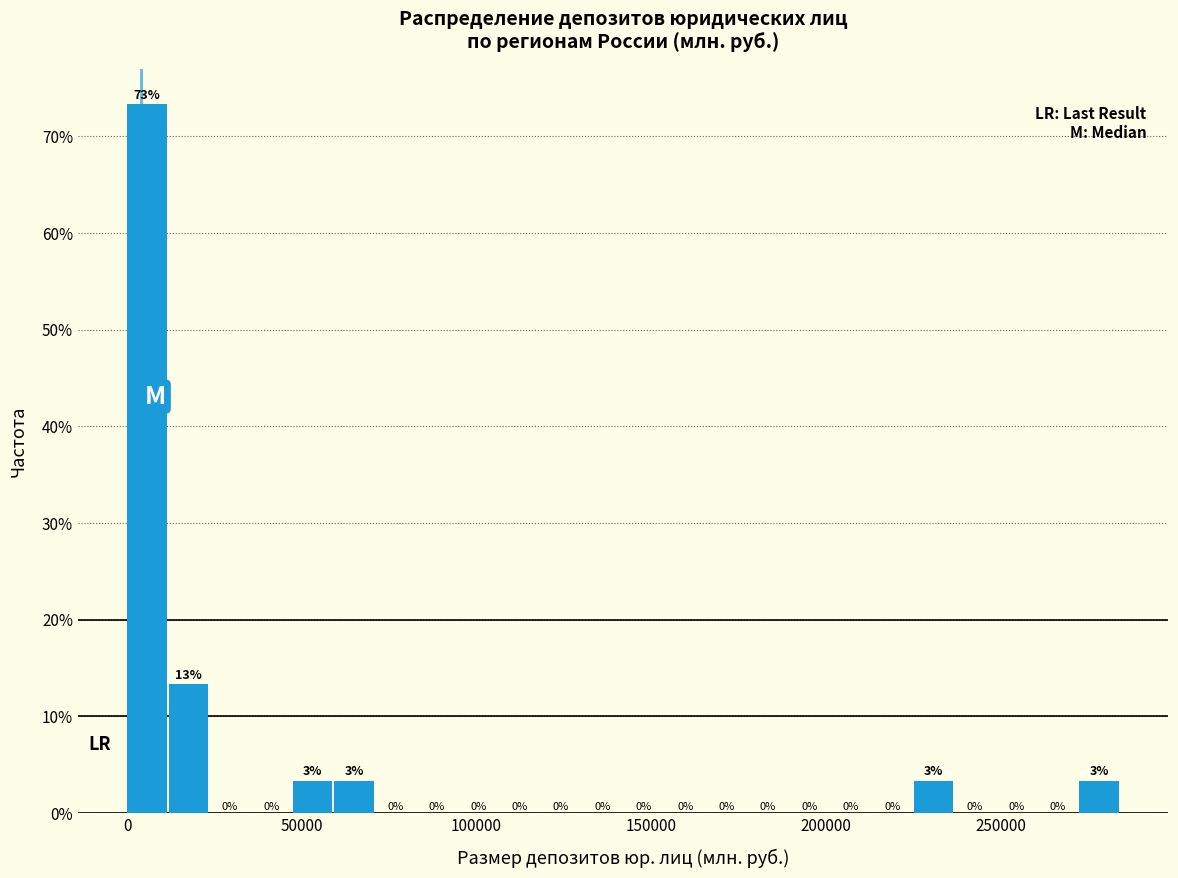

Around what value on the x-axis is the tallest bar? Give the approximate position of its centre, as read against the axis.

5000